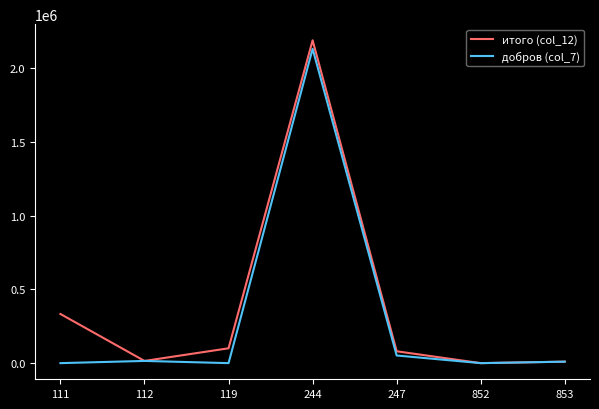

What is the difference between the maximum and minimum values in the добров (col_7) series?

2131818